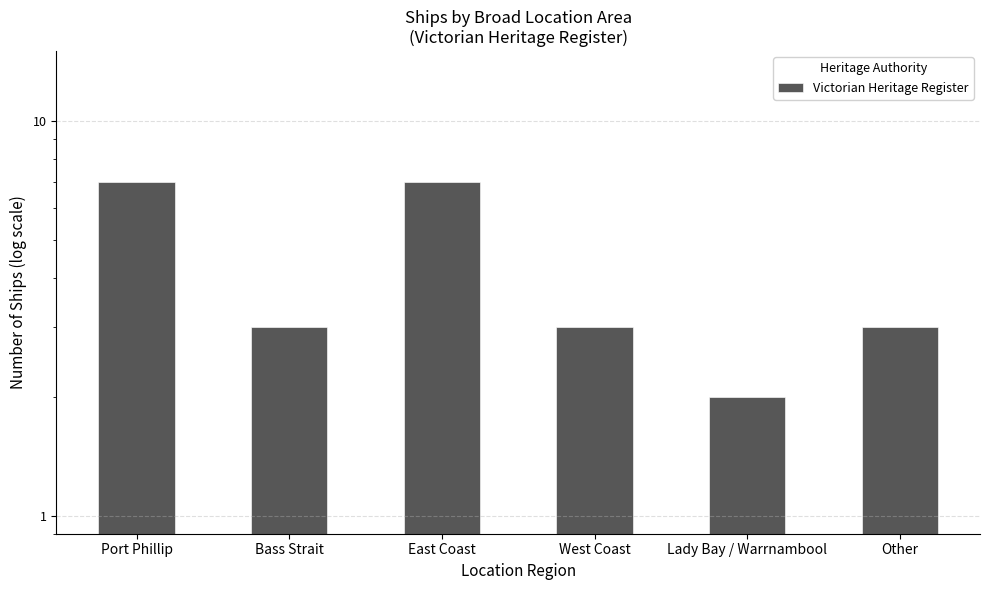

Does the chart contain stacked bars?

No